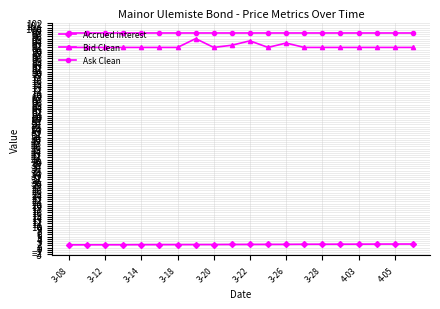

What is the average value of the Bid Clean series?

91.5